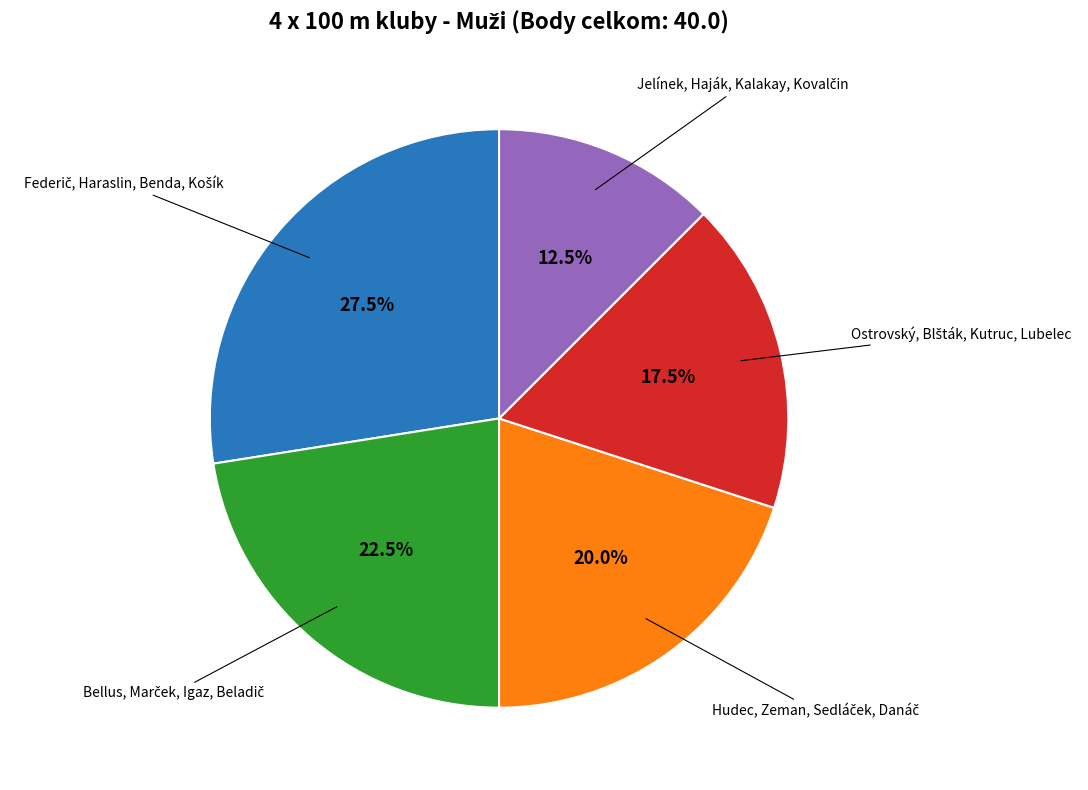

Is there a majority slice in this chart?

No